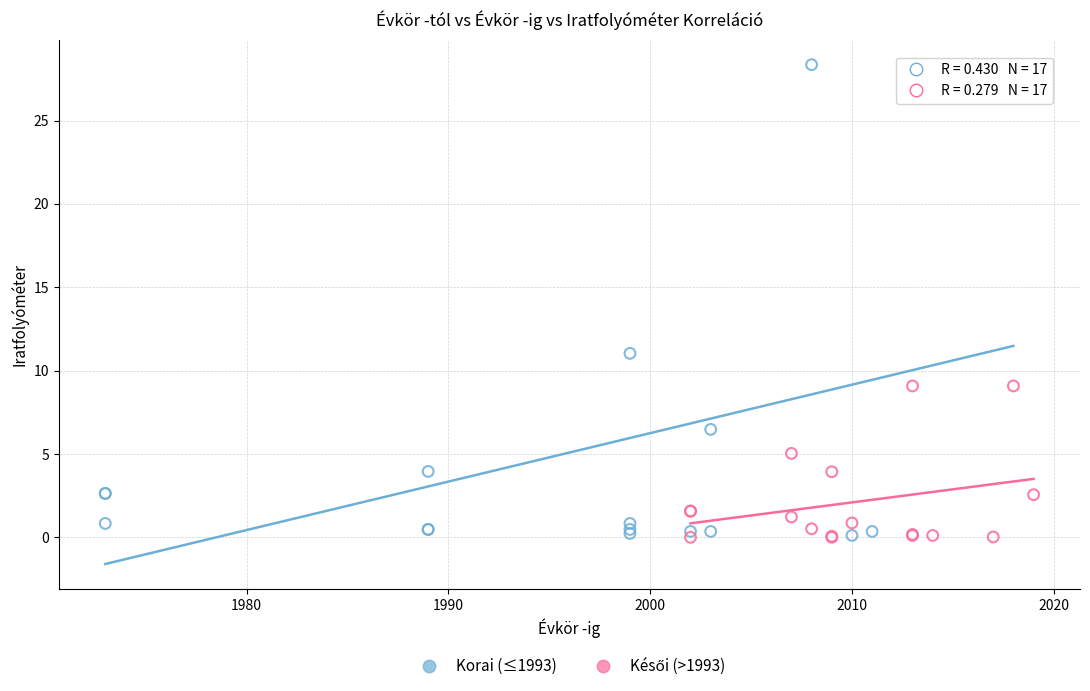

Which series reaches the maximum Y coordinate?

Korai (≤1993)